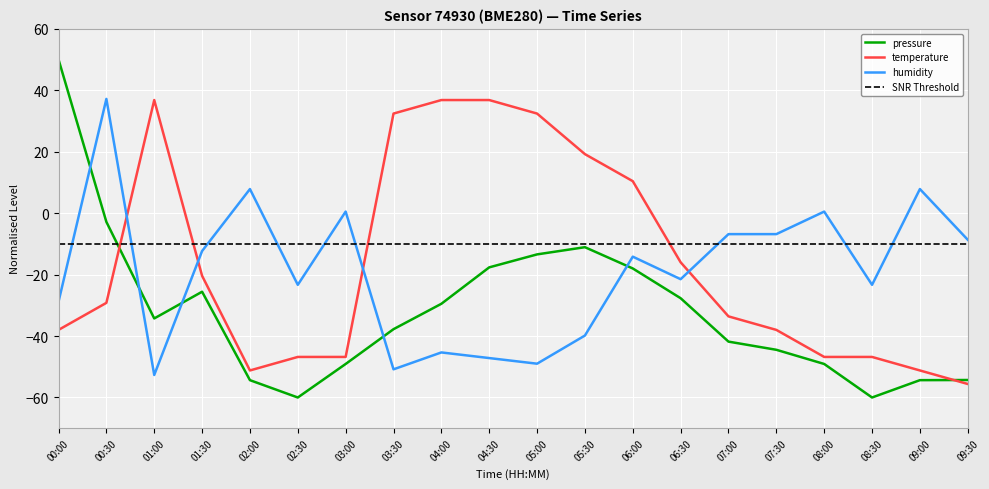

Which series has the widest spread of values?

pressure